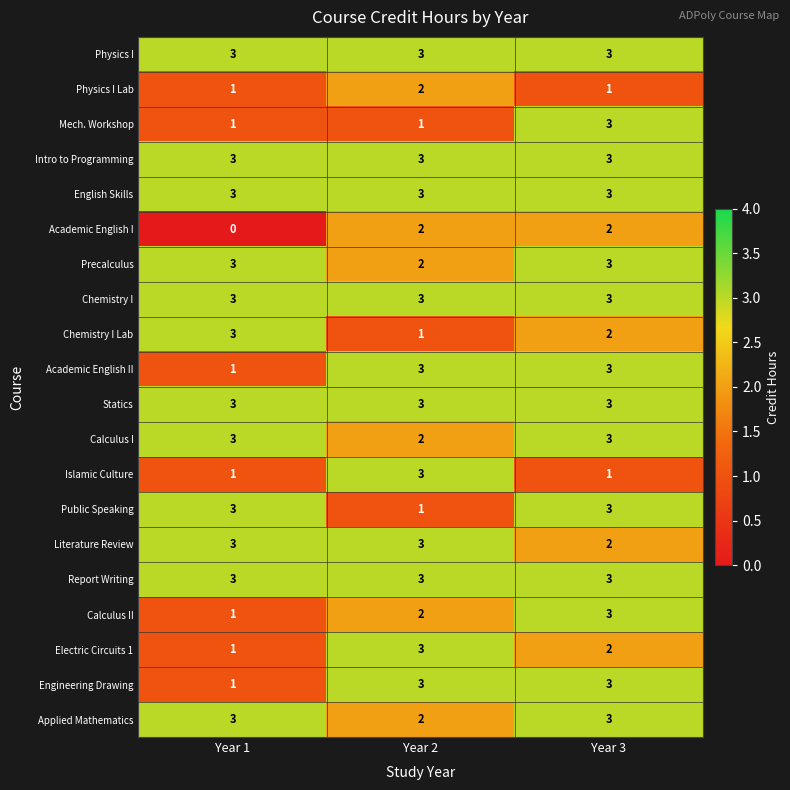

What is the total value across all series at Year 2?

48